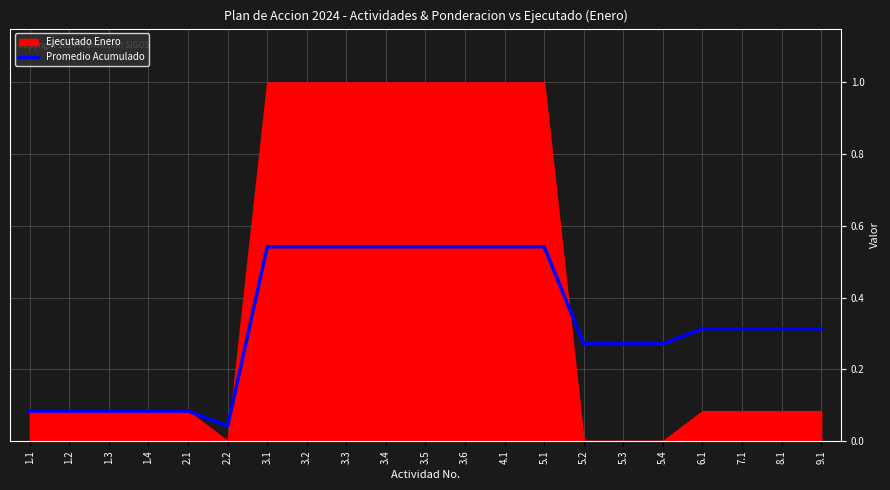

Between 1.4 and 5.1, which is larger?

5.1